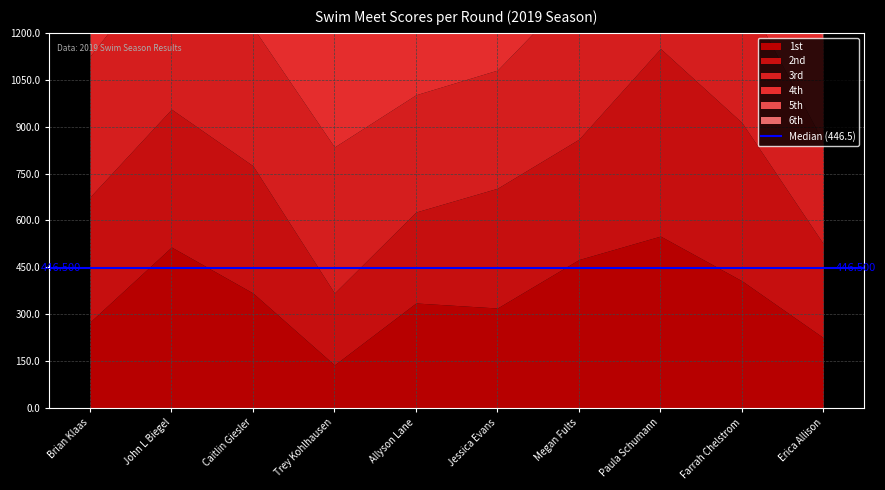

The 1st series shows 475 at Megan Fults. True or false?

True